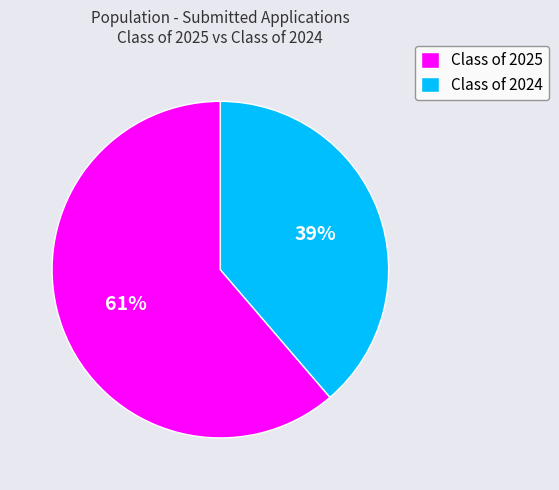

To the nearest percent, what percentage of the pie is Class of 2024?

39%